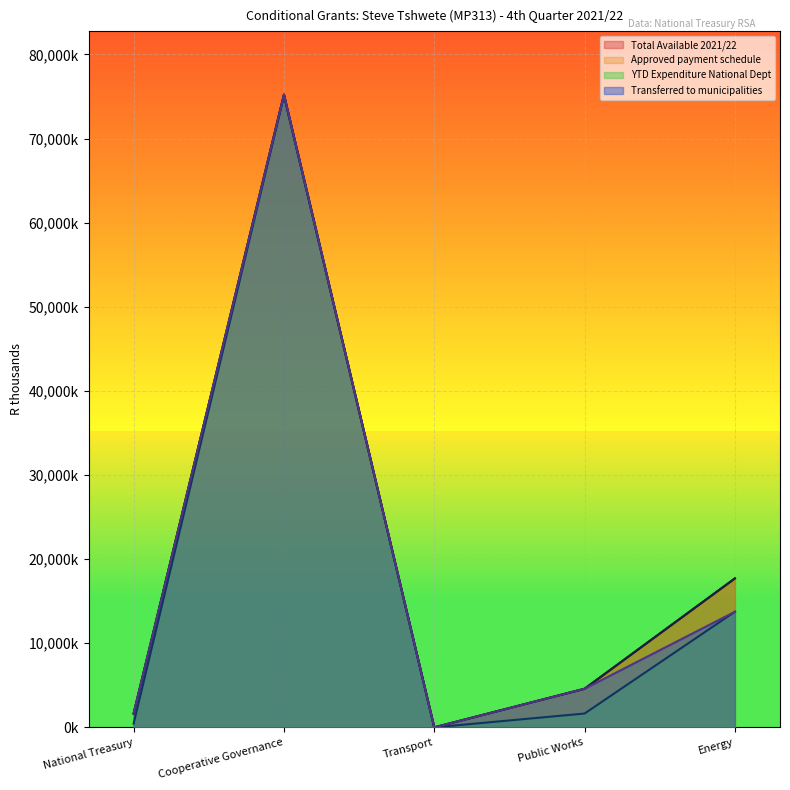

True or false: Transferred to municipalities and Approved payment schedule cross at least once.

False